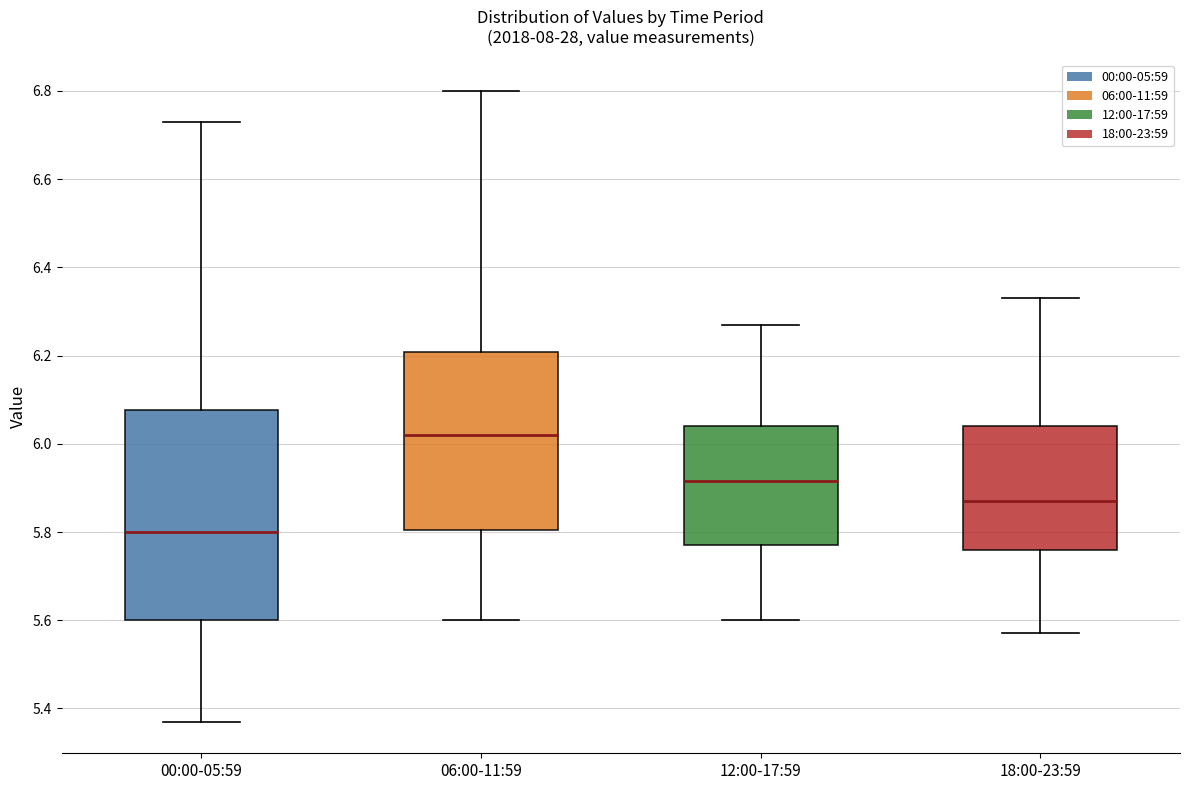

Which box's median line is the highest?

06:00-11:59